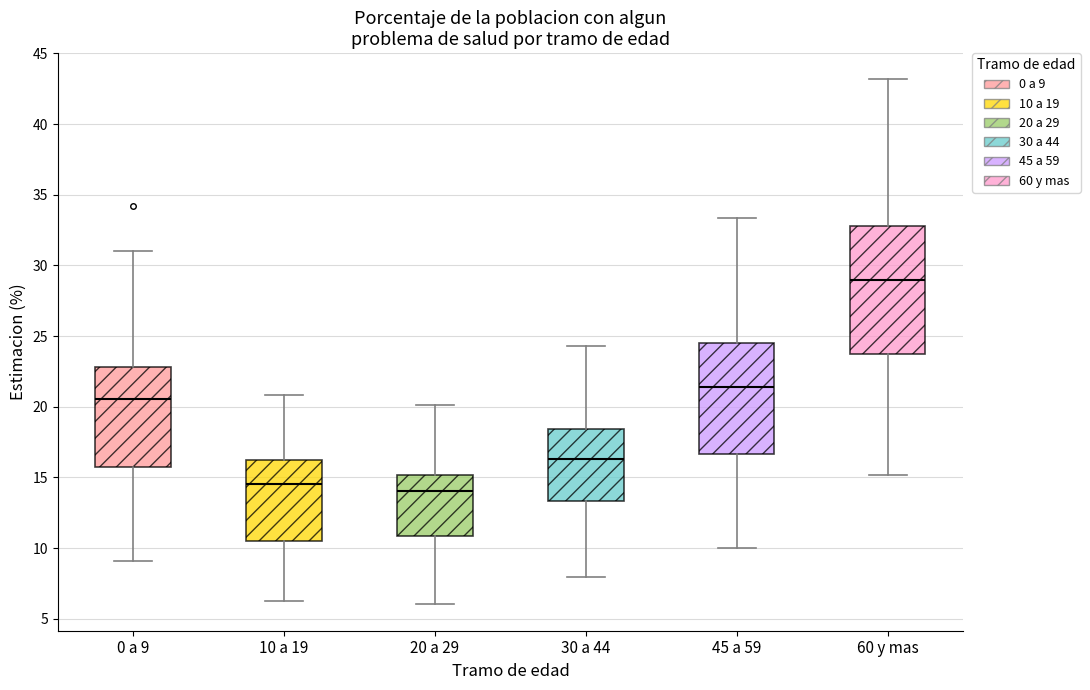

Where is the lower edge of the box for 10 a 19 on the y-axis? The values are not printed on the chart, so give them approximately, as read against the axis.

10.5